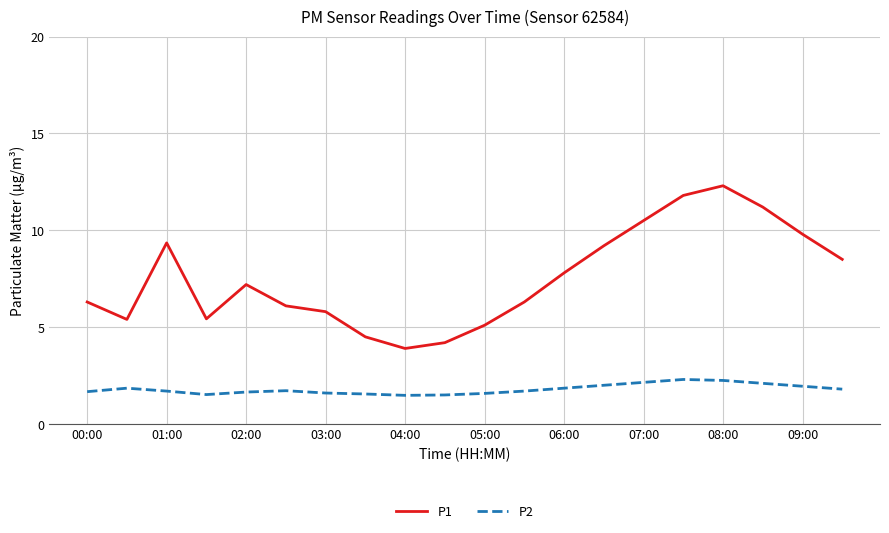

True or false: P2 and P1 cross at least once.

False